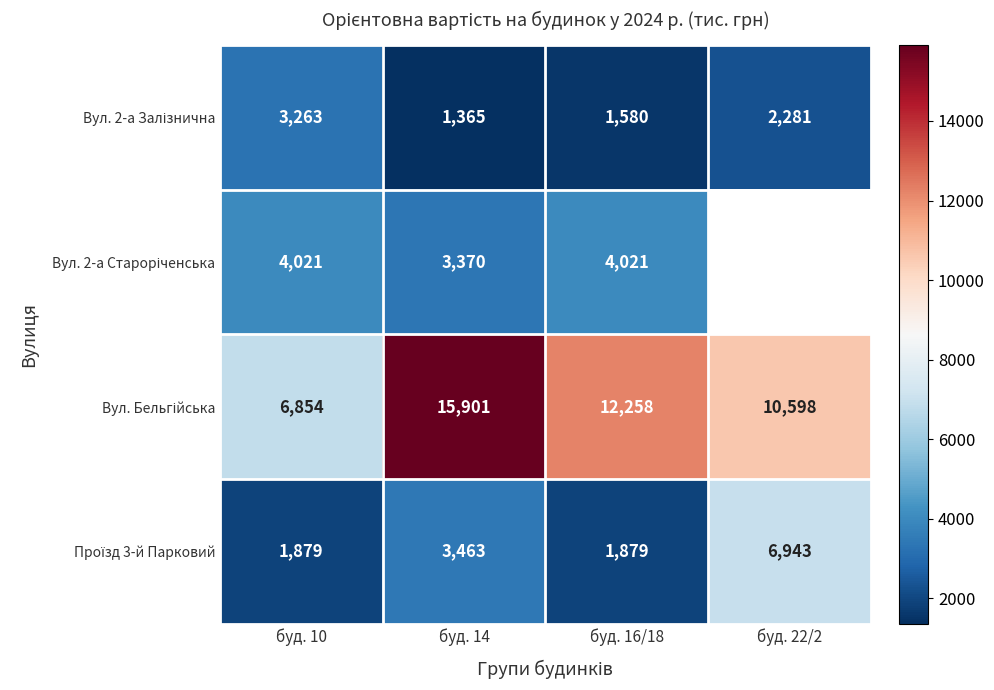

What is the spread (max minus min) of values at буд. 10?

4975.0